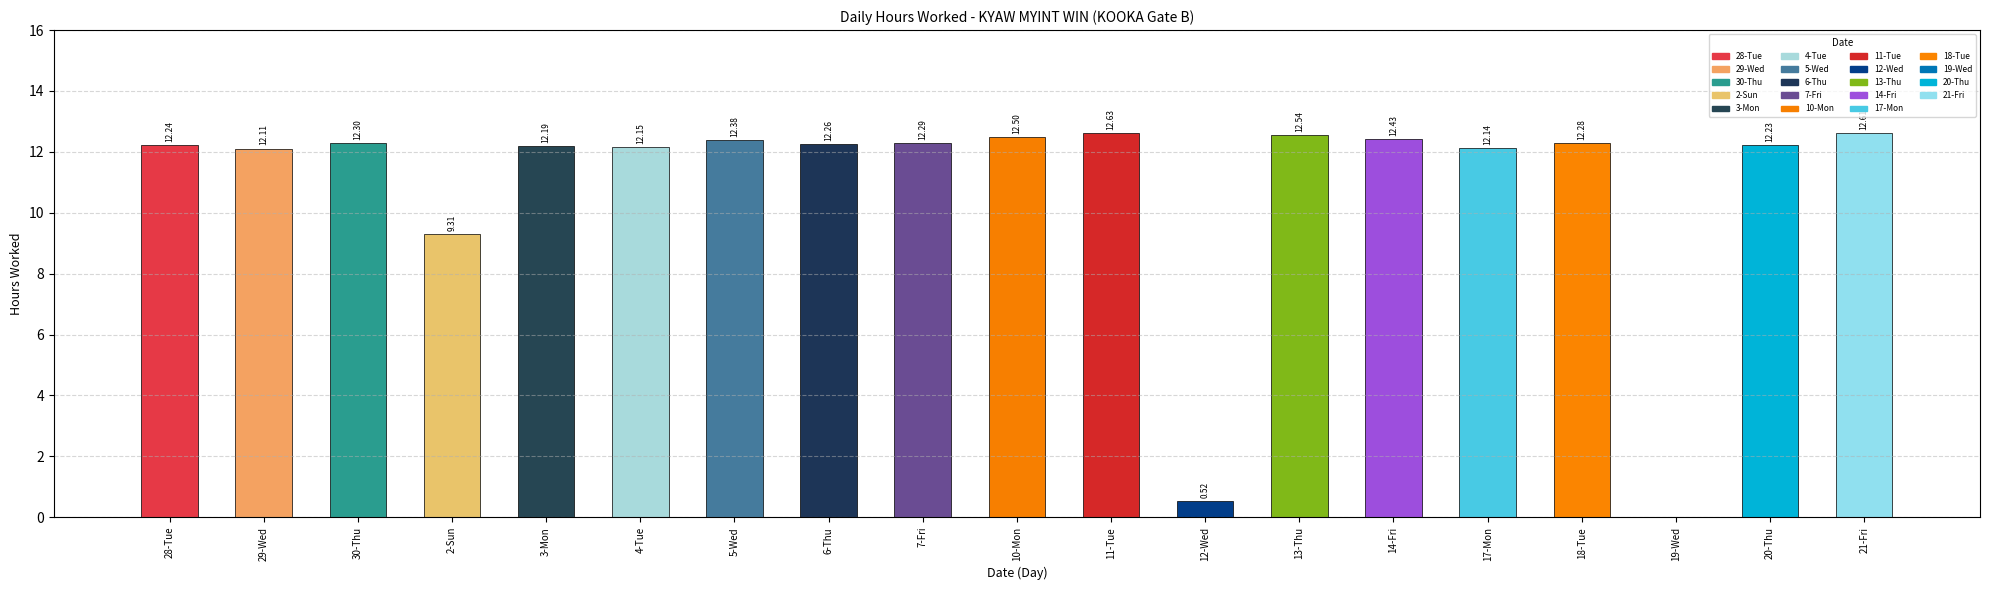

Where does the data first go above 12?

28-Tue